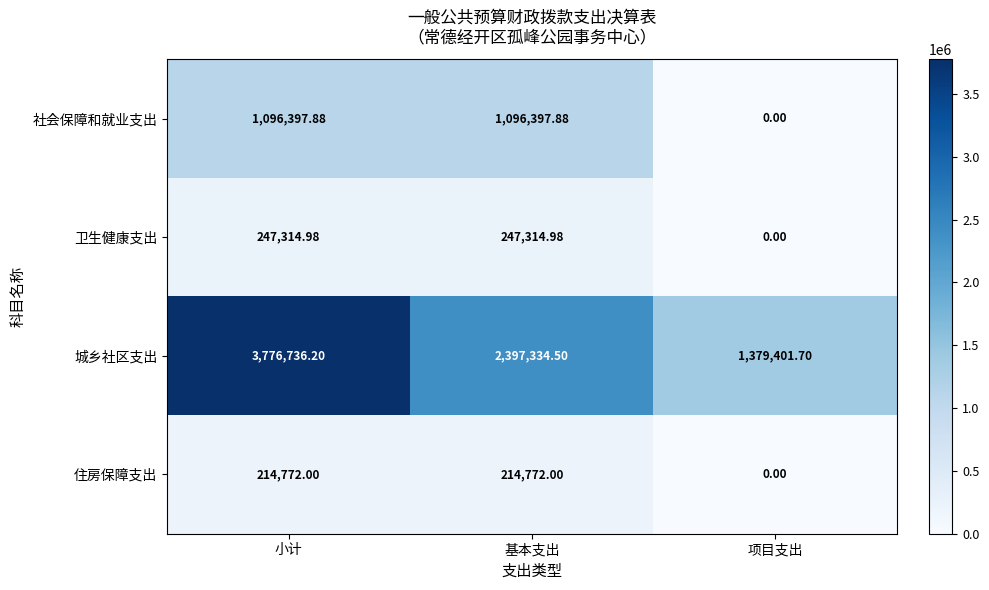

Which series has the largest total across all categories?

城乡社区支出